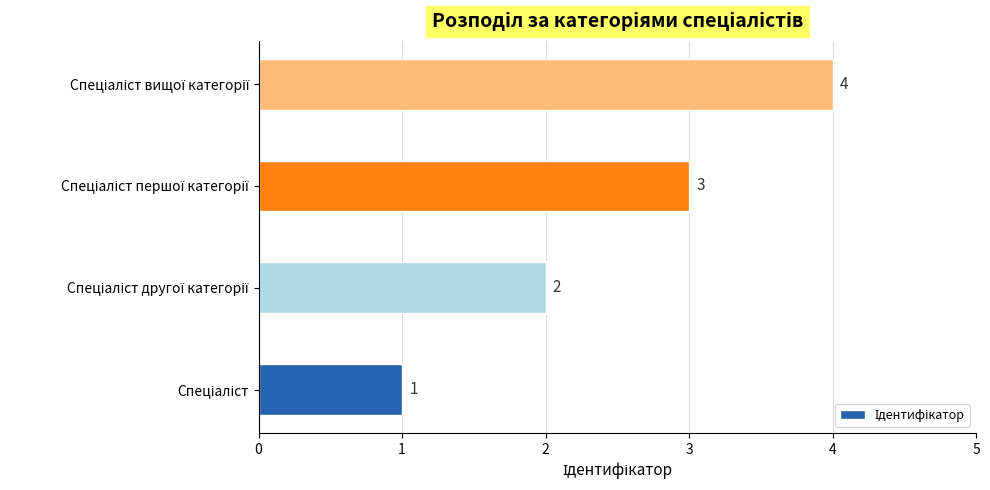

What is the greatest value displayed?

4